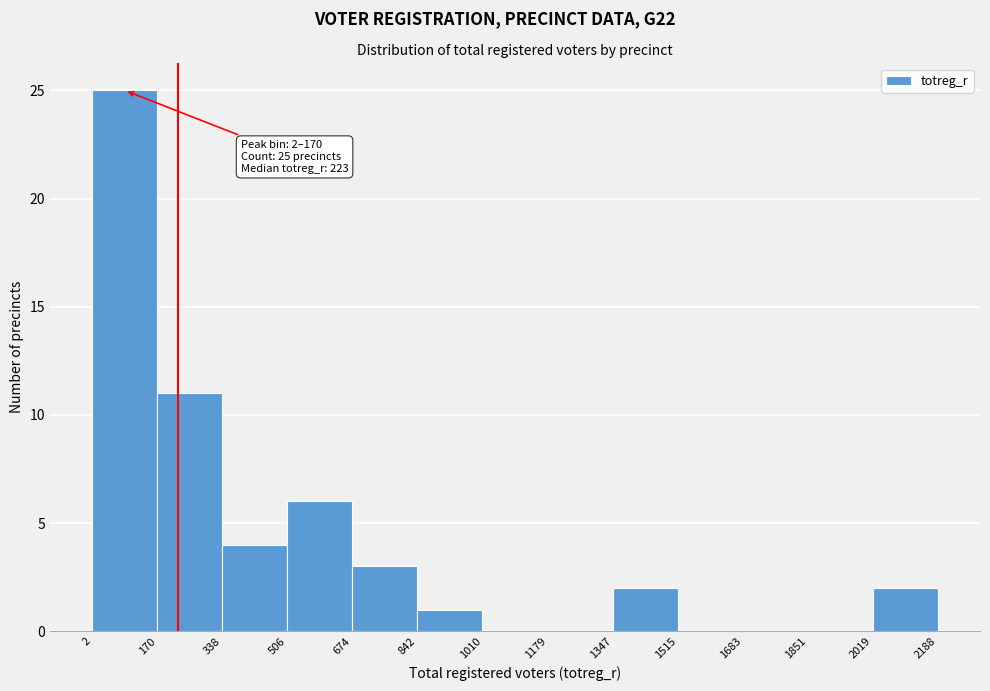

Over which range of the x-axis is the bar tallest?

2 to 170